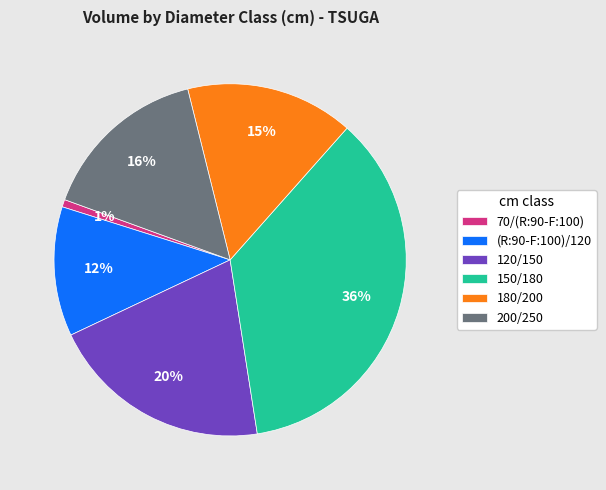

Is there any slice that represents more than half of the pie?

No